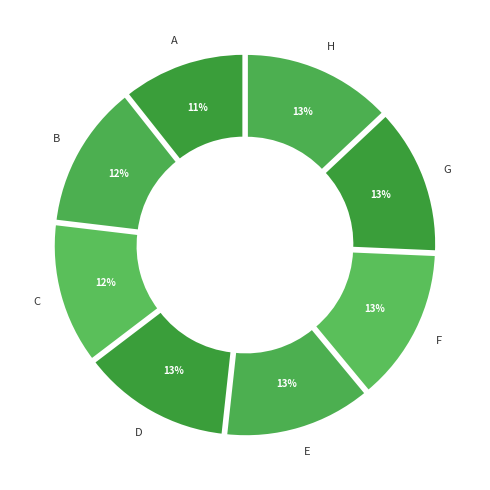

To the nearest percent, what is the average slice percentage?

12%